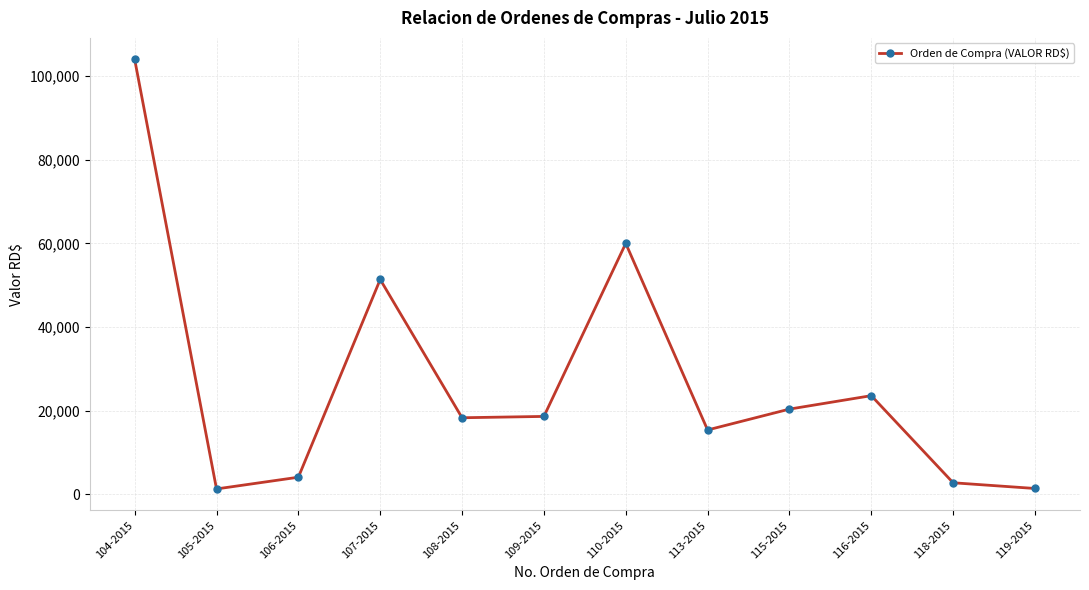

What is the sum of all values?

321287.4